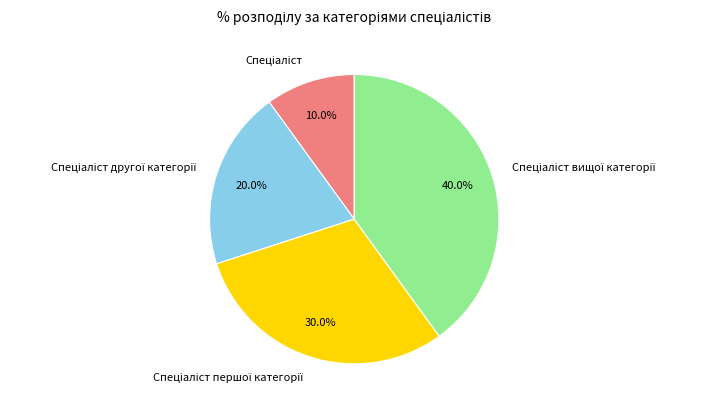

Is there a majority slice in this chart?

No